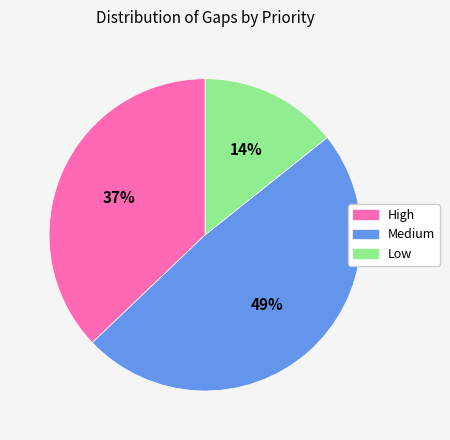

How many slices are in this pie chart?

3